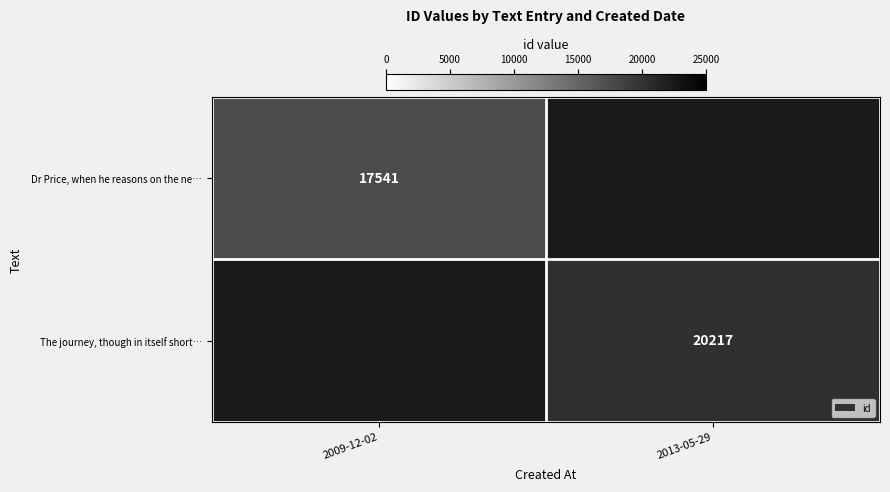

The Dr Price, when he reasons on the ne… series shows 24910 at 2009-12-02. True or false?

False